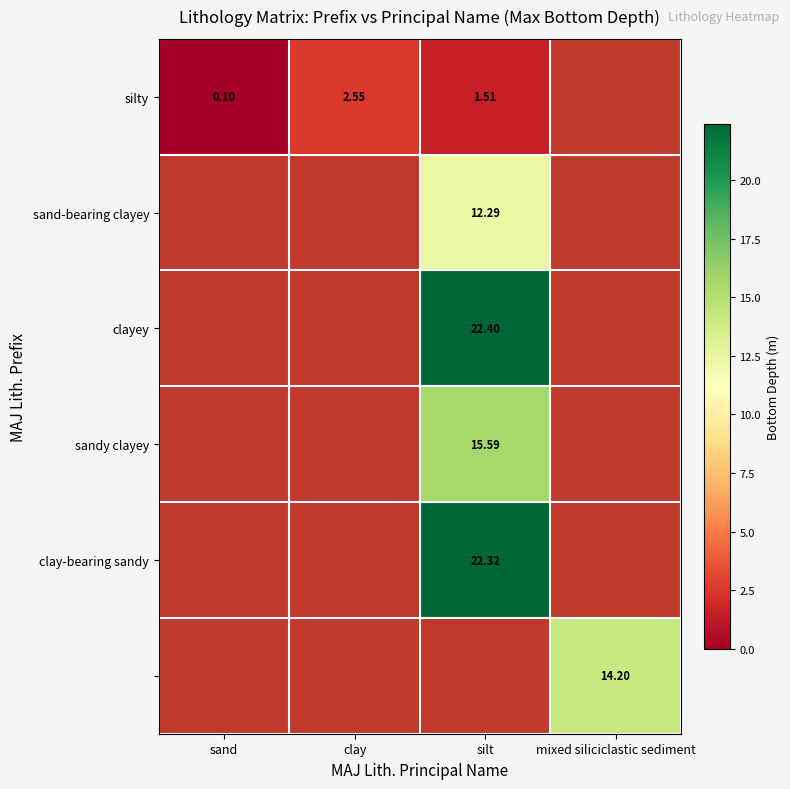

What is the highest value of the silty series?

2.5